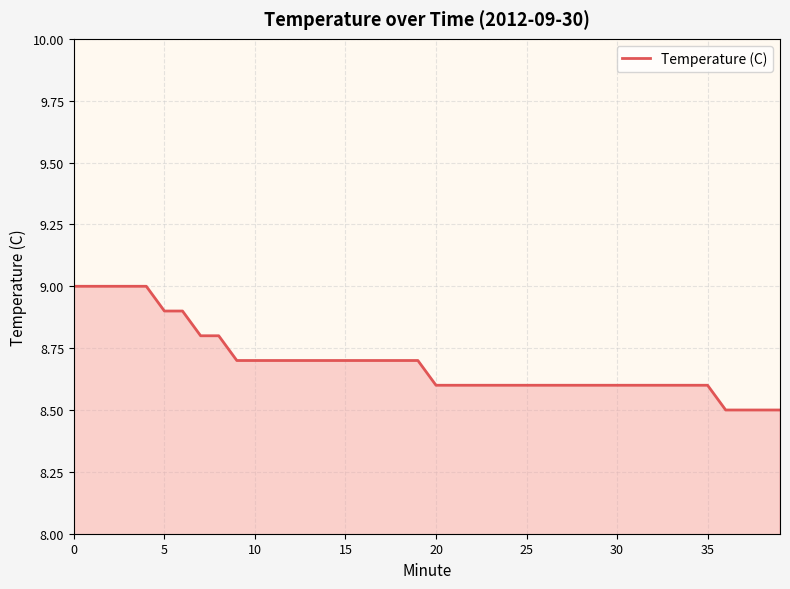

What is the greatest value displayed?

9.0